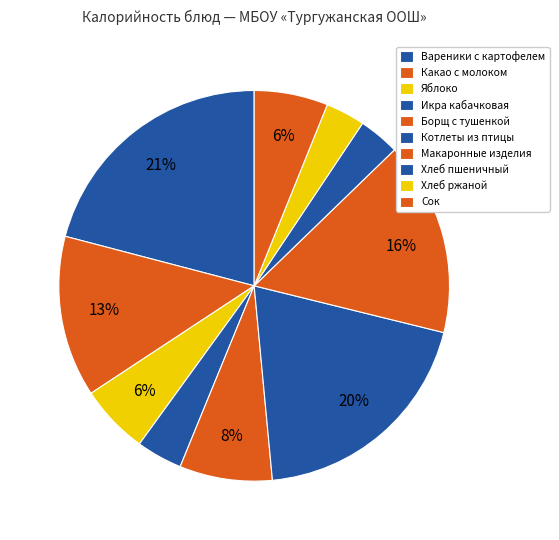

What is the total percentage of Котлеты из птицы and Вареники с картофелем?

40.6%